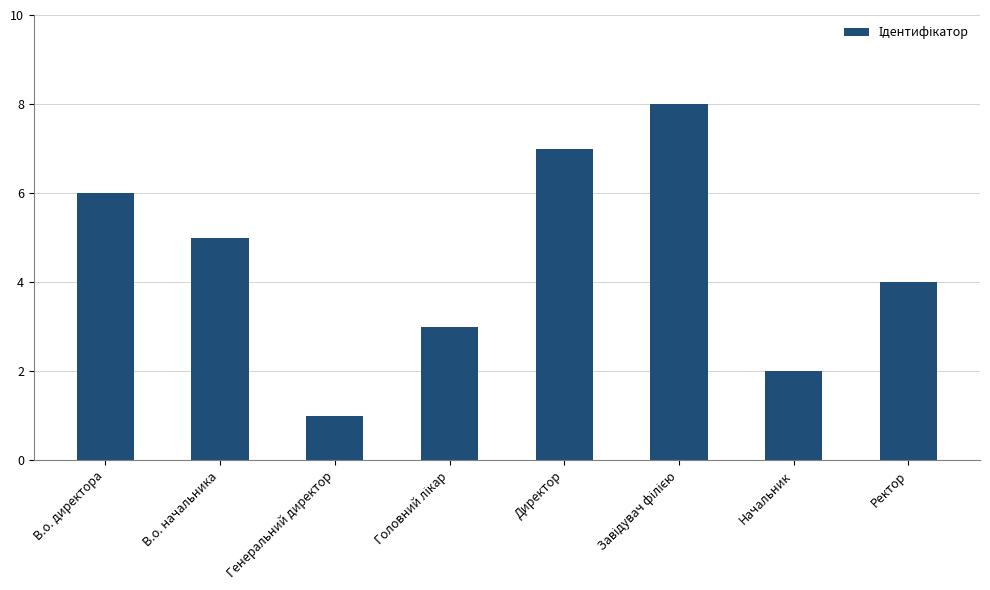

What is the sum of all values?

36